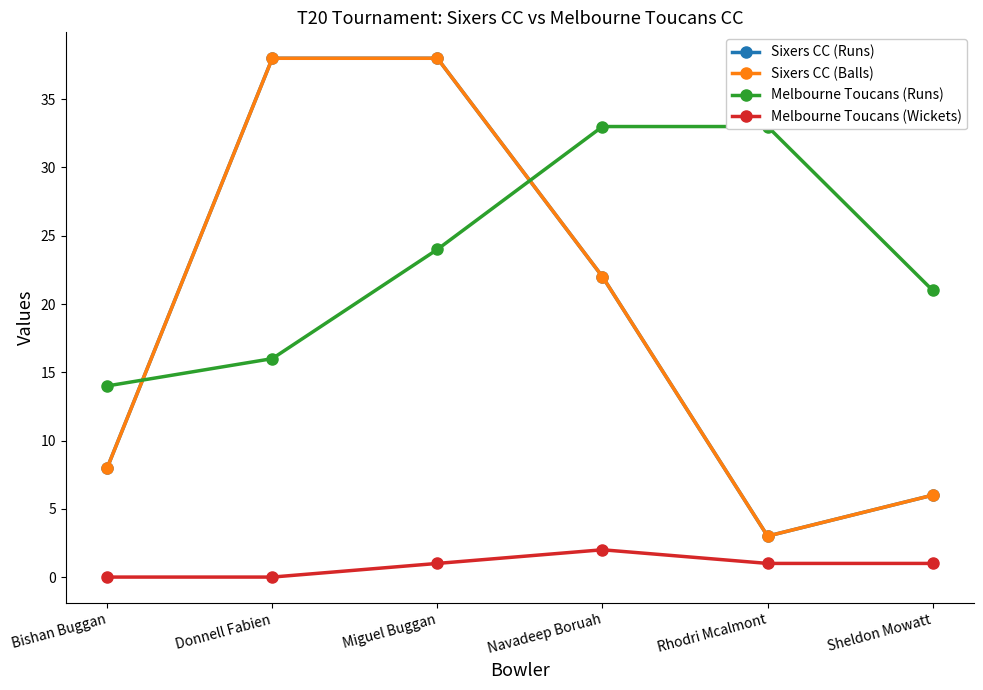

The value of Melbourne Toucans (Wickets) at Donnell Fabien is -1. True or false?

False